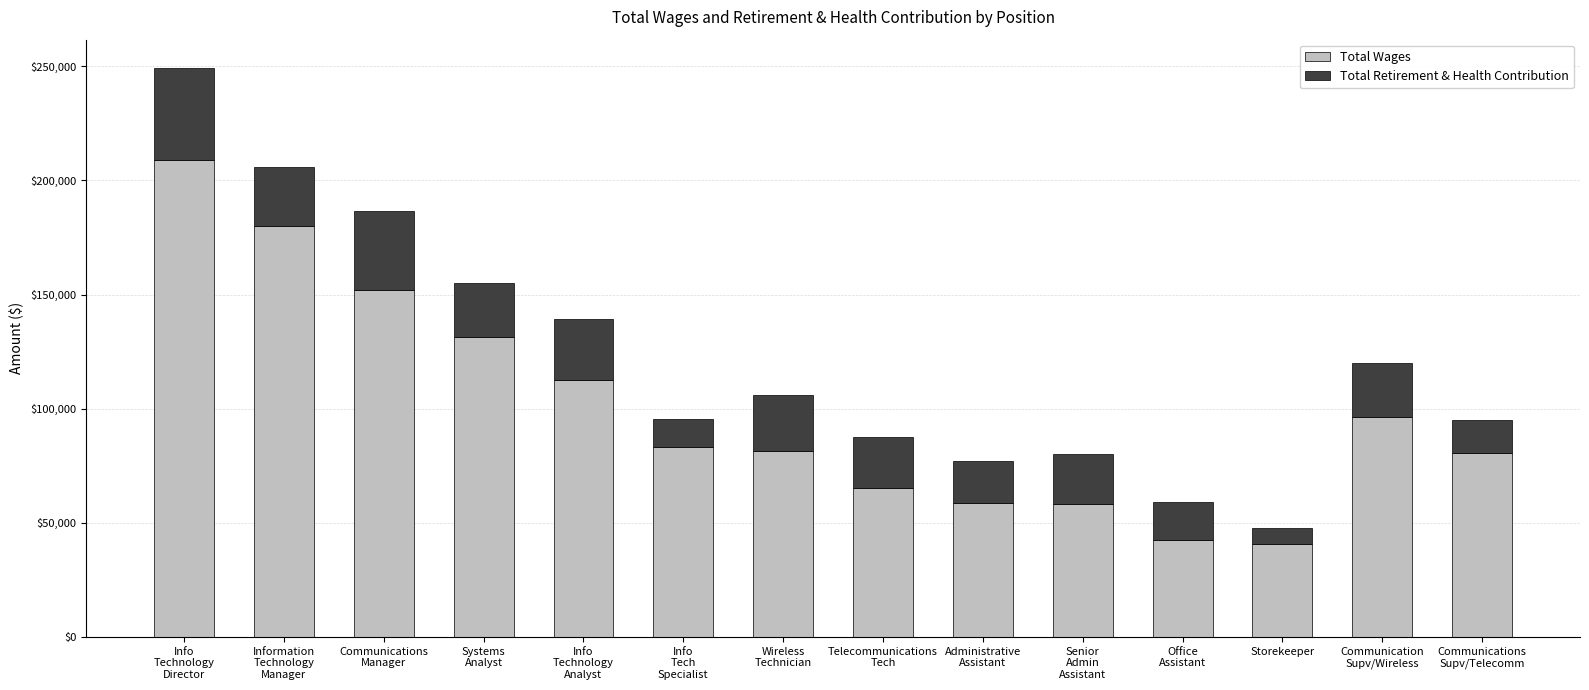

What is the difference between the maximum and minimum values in the Total Wages series?

167920